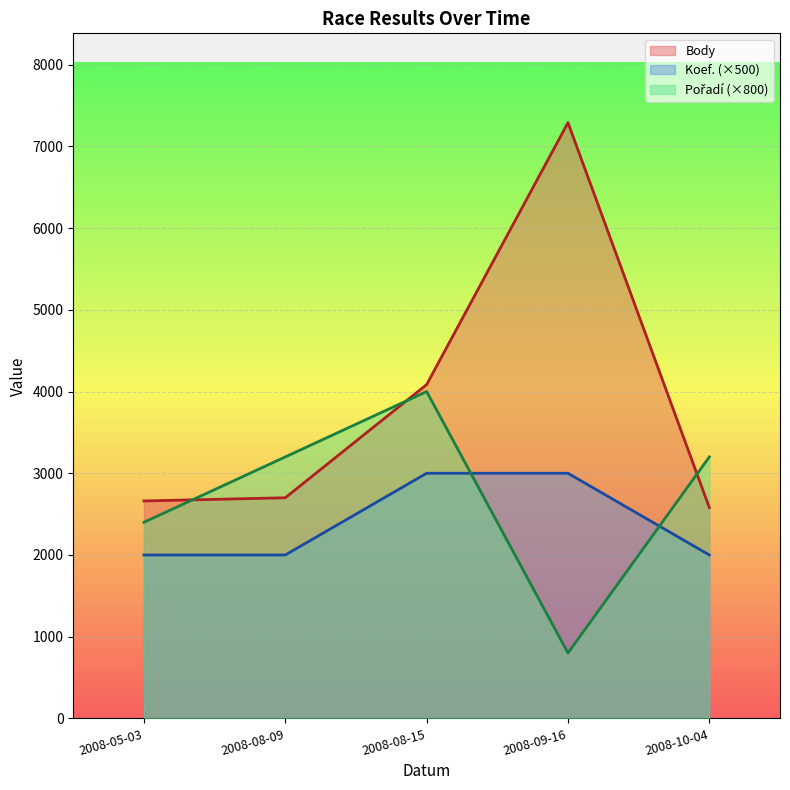

What is the difference between the maximum and minimum values in the Body series?

4710